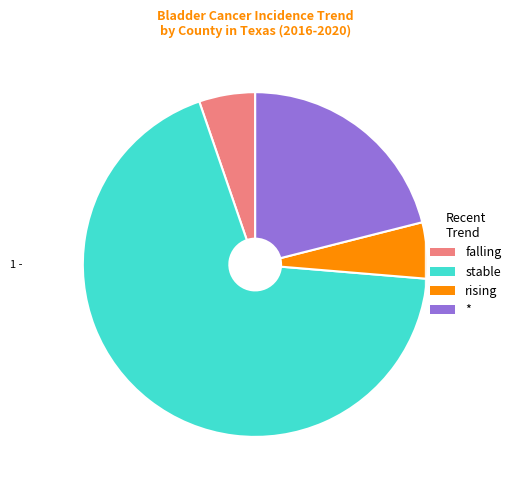

Does * represent more than half of the total?

No